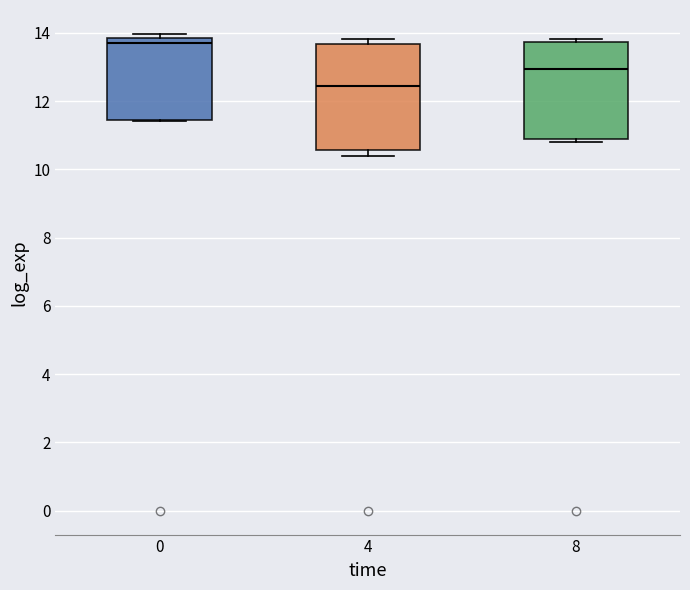

Reading left to right, read every box against the y-axis: the position of its median line, the range the box covers, and the ends of its whiskers. The values are not printed on the chart, so give them approximately, as read against the axis.

0: median 13.8 (just below the box's upper edge), box 11.4 to 13.8, whiskers 11.4 to 14.0
4: median 12.4, box 10.6 to 13.6, whiskers 10.4 to 13.8
8: median 13.0, box 10.8 to 13.8, whiskers 10.8 (just below the box's lower edge) to 13.8 (just above the box's upper edge)